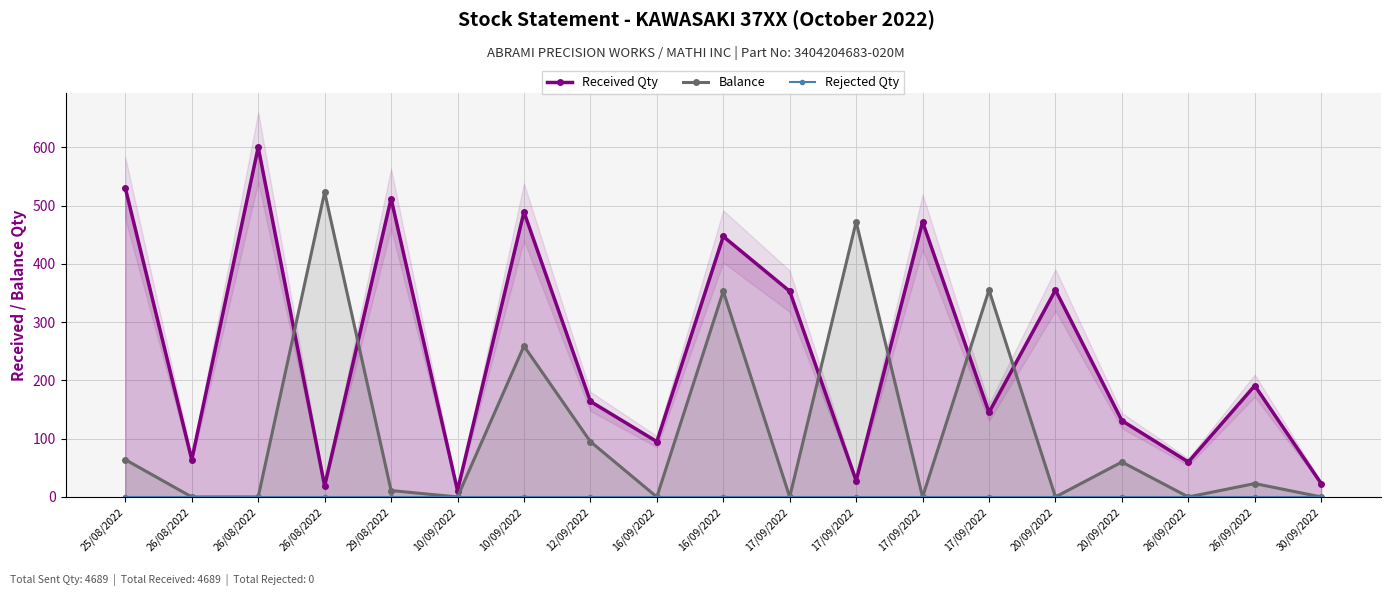

What is the maximum value shown in the chart?

600